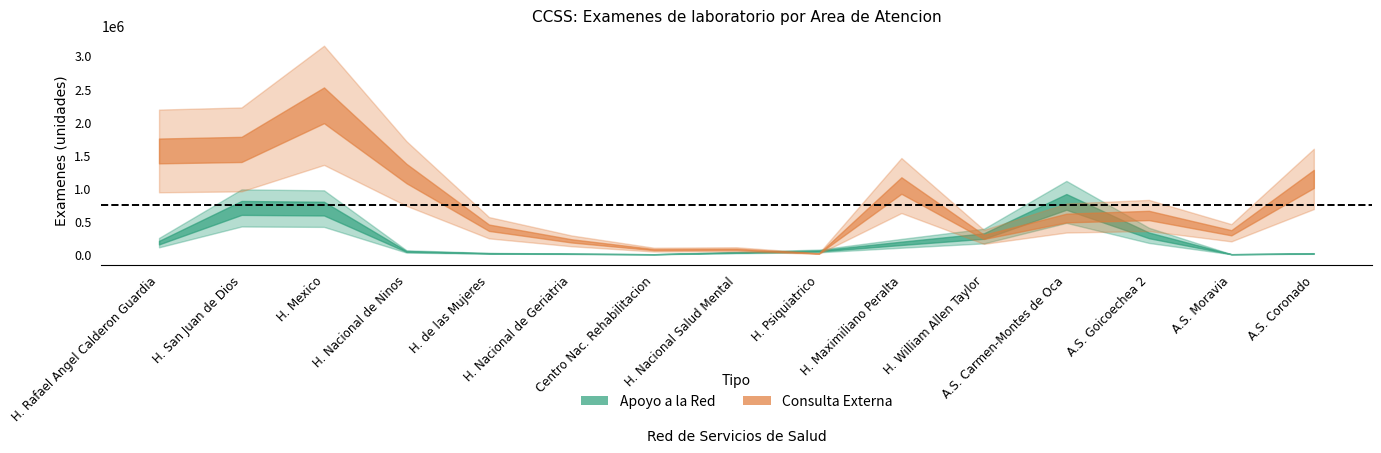

Which series has the largest range (max minus min)?

consulta_externa